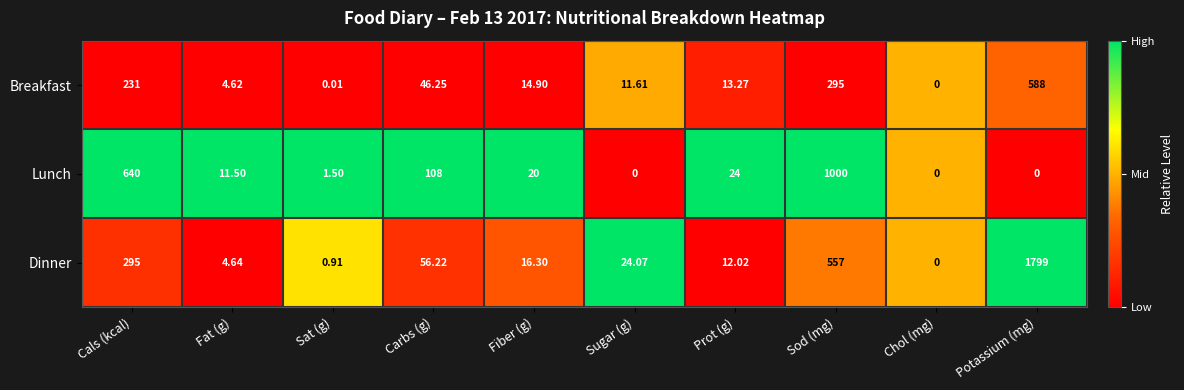

Where is Dinner nearest to the value 899?

Sod (mg)